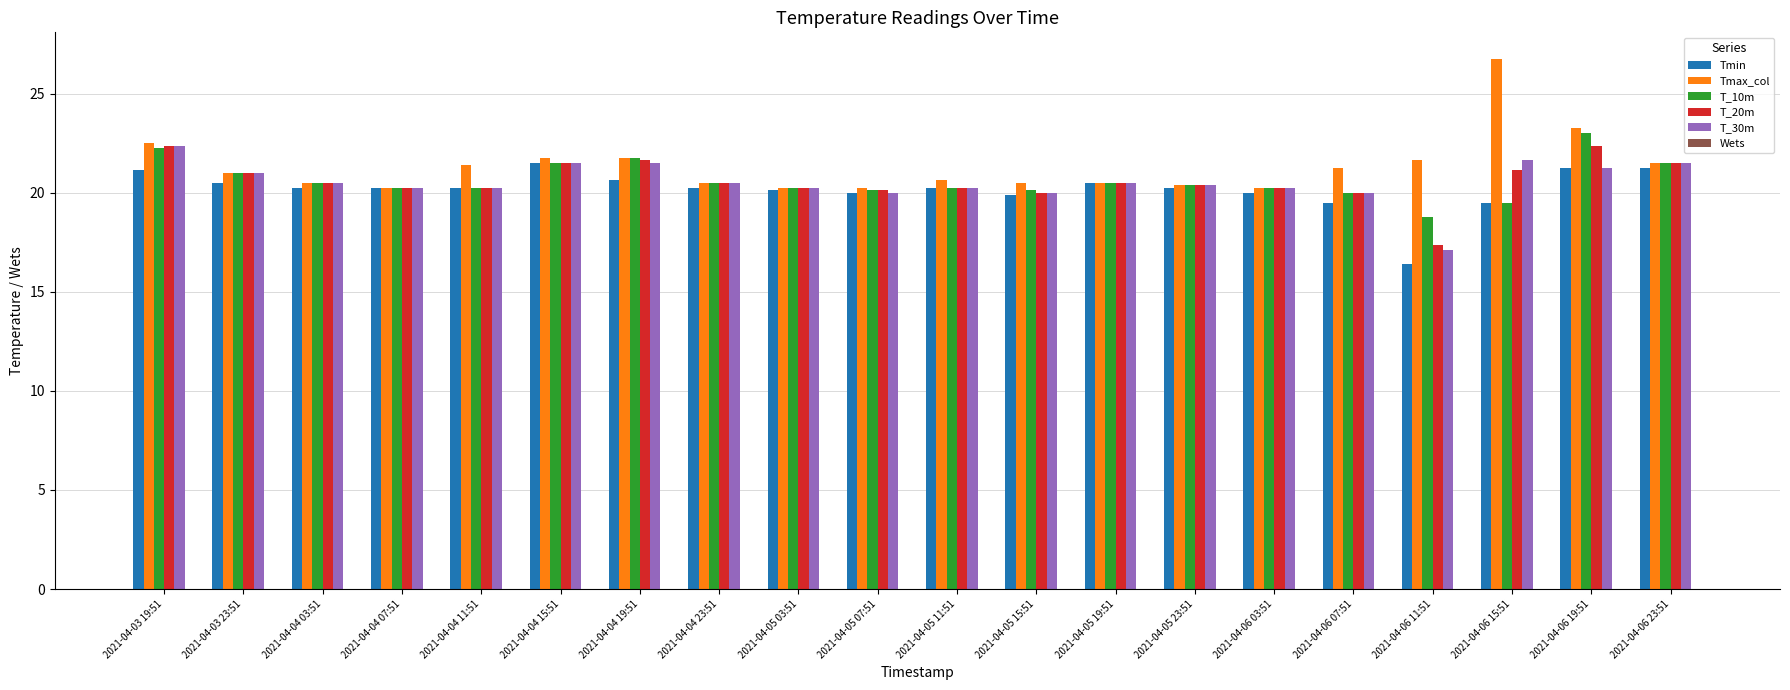

The value of T_10m at 2021-04-06 23:51 is 29.7. True or false?

False